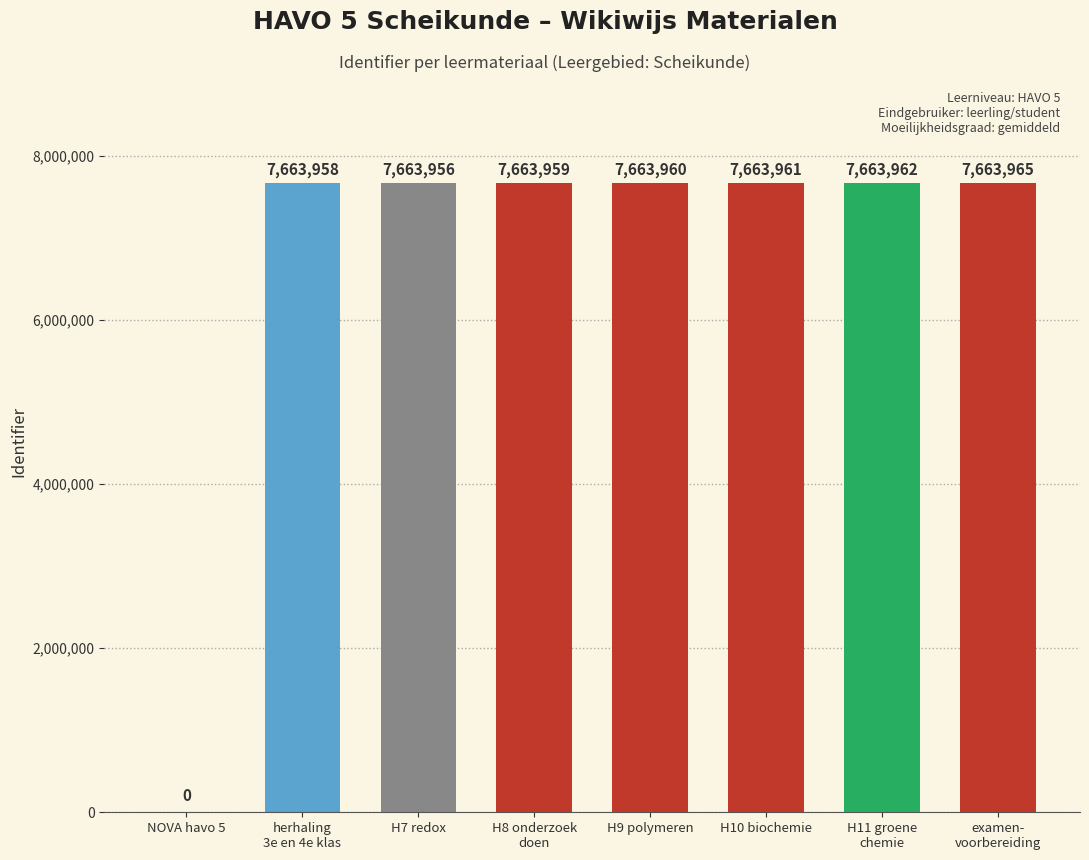

True or false: the data shows 7663959 at H8 onderzoek
doen.

True